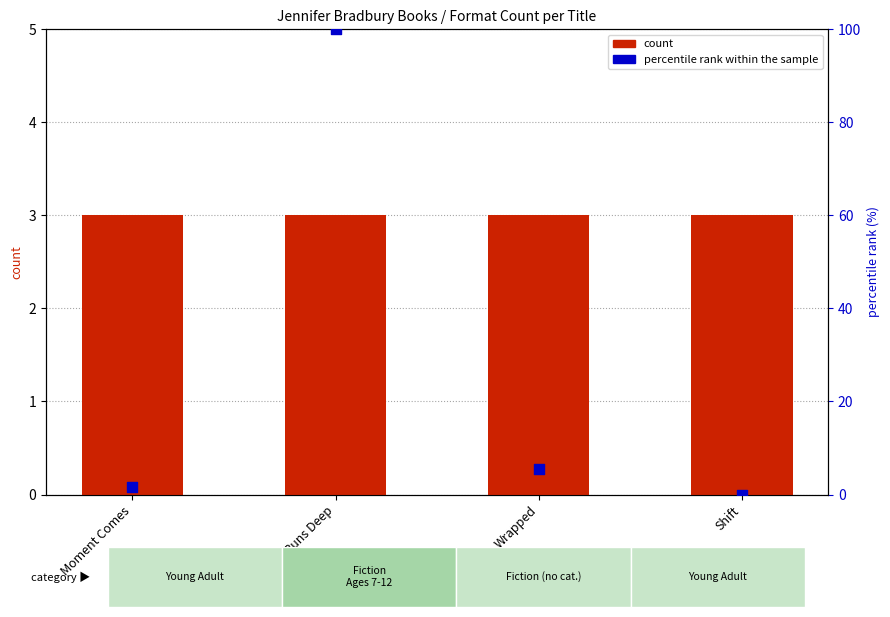

At which category is the sum across all series the highest?

River Runs Deep